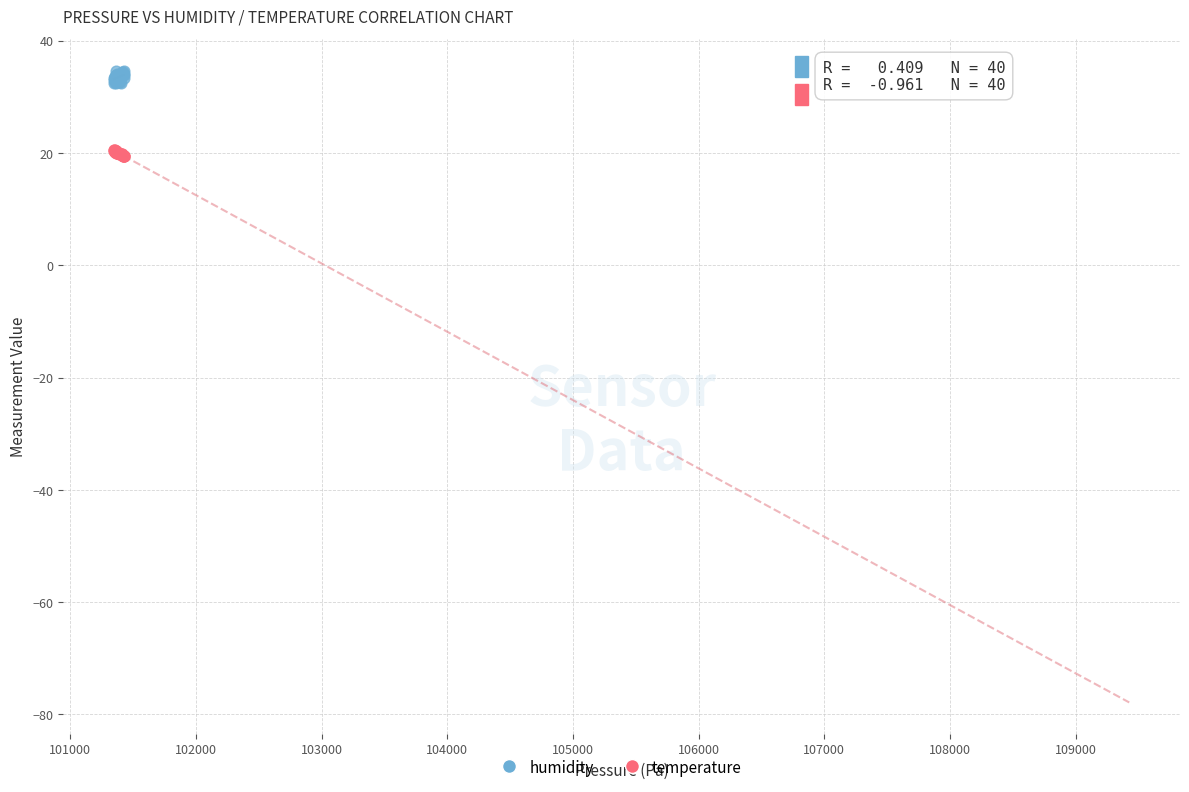

Which series reaches the minimum Y coordinate?

temperature